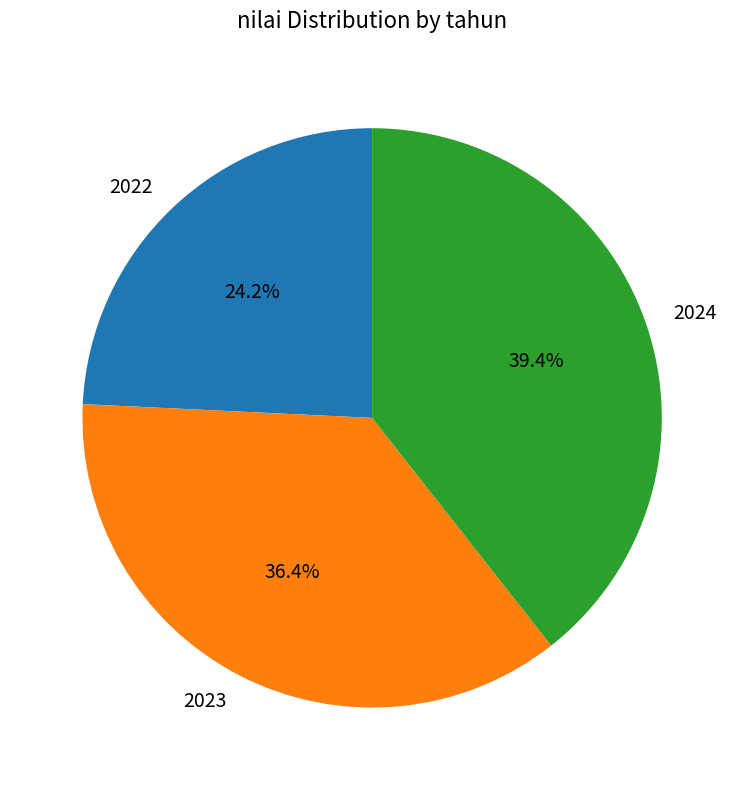

To the nearest percent, what is the combined percentage of 2023 and 2022?

61%